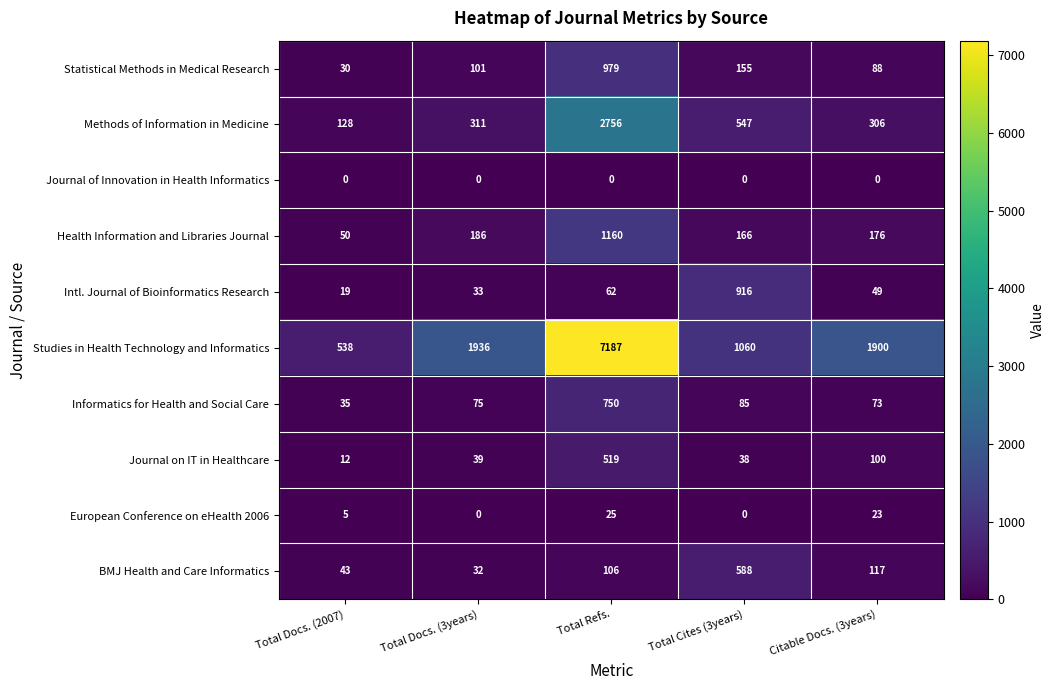

True or false: BMJ Health and Care Informatics has a value of 106 at Total Refs..

True